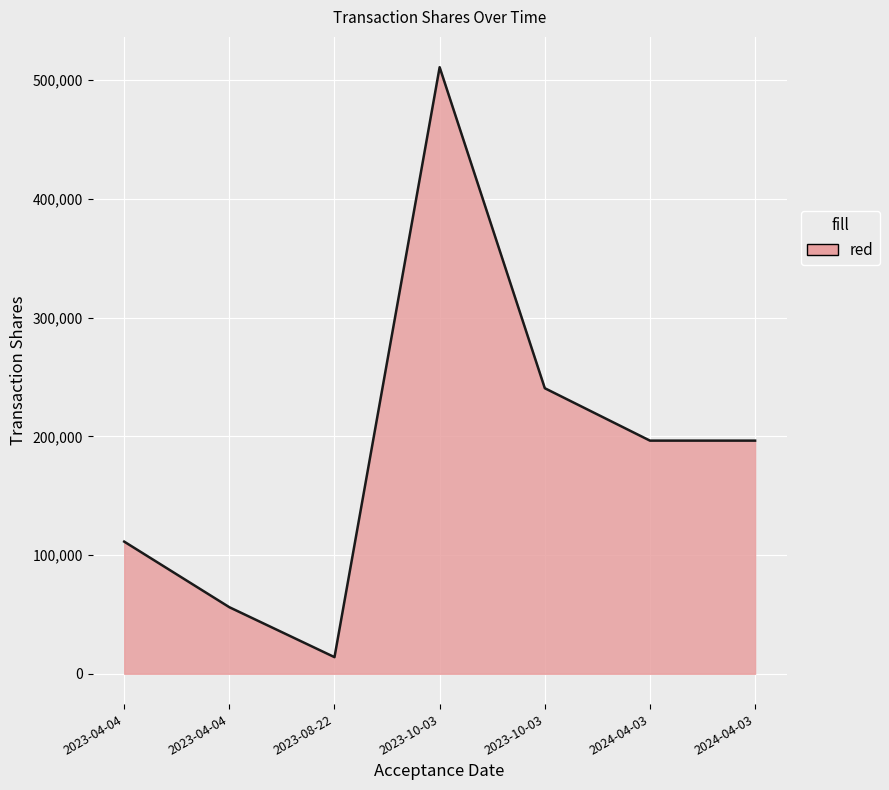

List the labels in order of value, smallest first.

2023-08-22 16:59:22, 2023-04-04 18:31:55, 2023-04-04 18:31:55, 2024-04-03 18:31:43, 2024-04-03 18:31:43, 2023-10-03 21:04:27, 2023-10-03 21:04:27